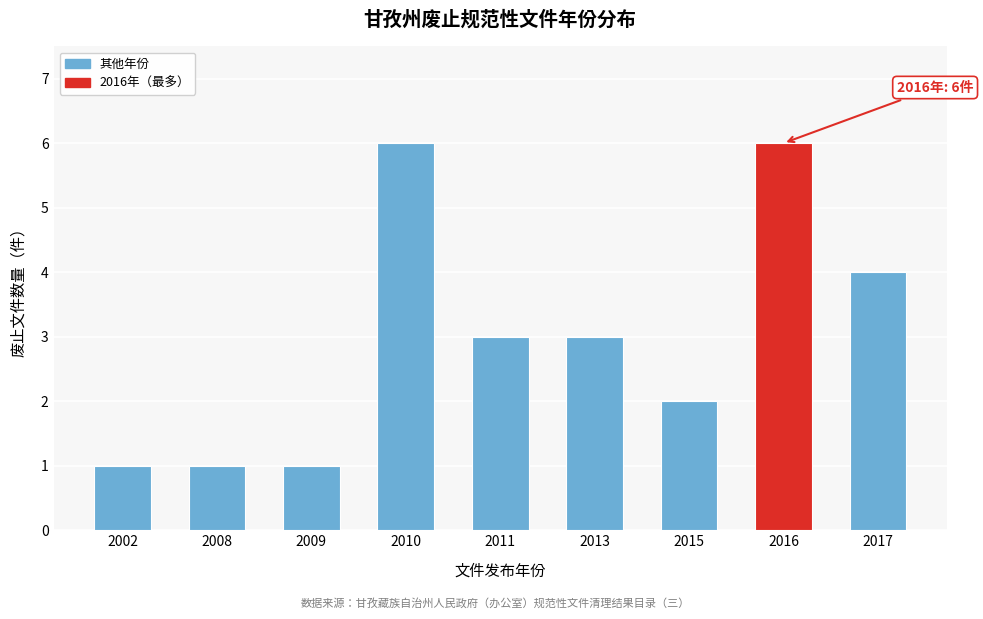

Reading left to right, what are all the values shown in this chart?

1	1	1	6	3	3	2	6	4